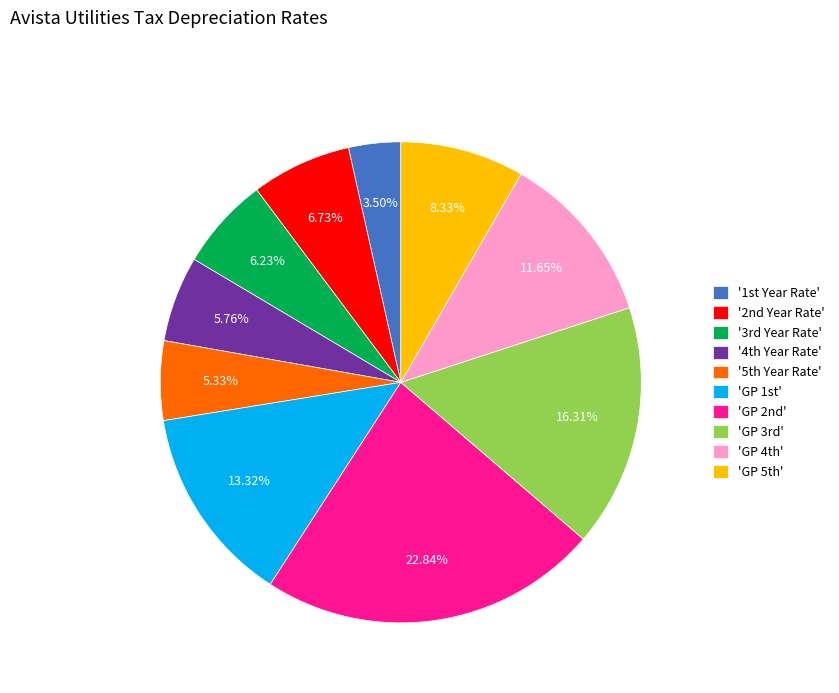

Which slice is the smallest?

'1st Year Rate'